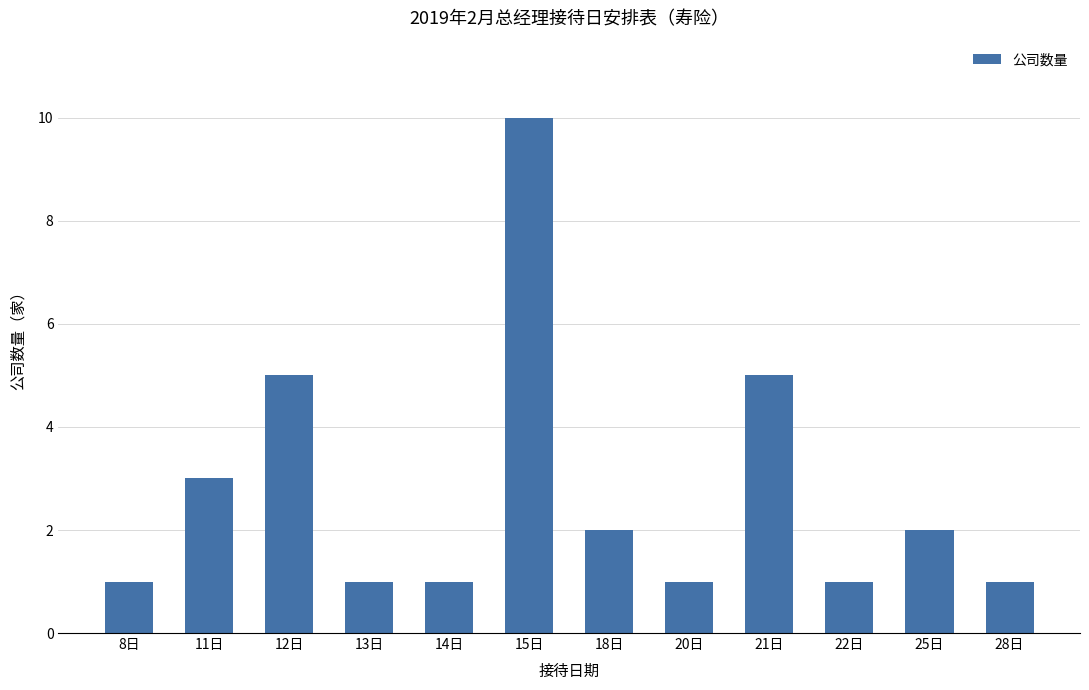

Reading left to right, list all the values displayed in this chart.

1	3	5	1	1	10	2	1	5	1	2	1